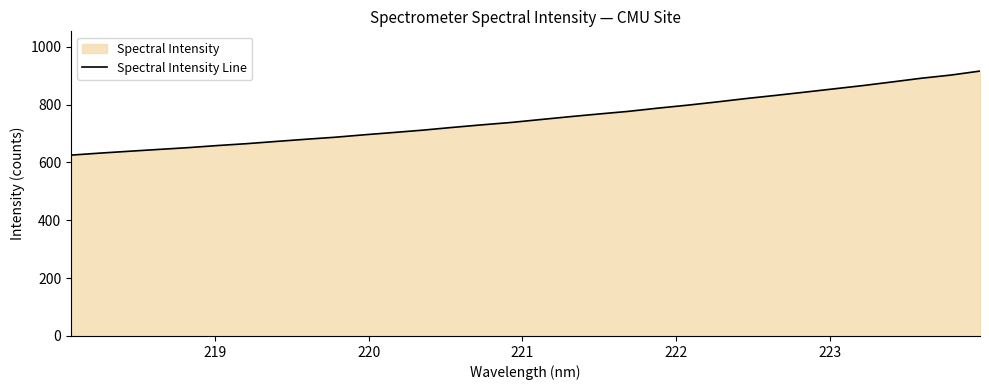

What is the difference between the maximum and second lowest values?

283.6